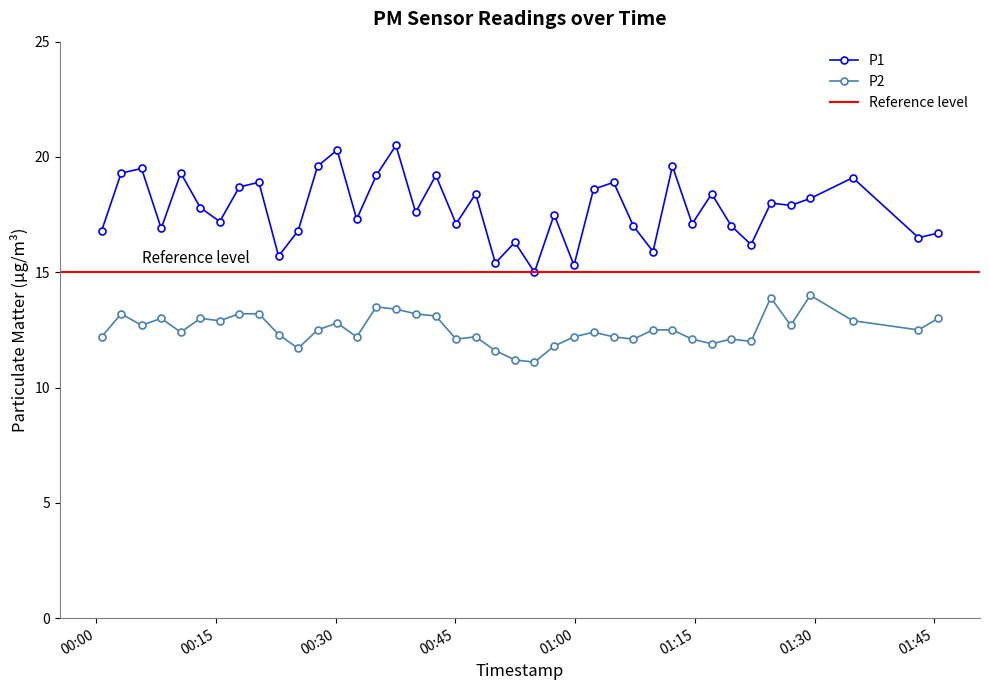

In P2, how many points are lower than both neighbors (excluding endpoints)?

12